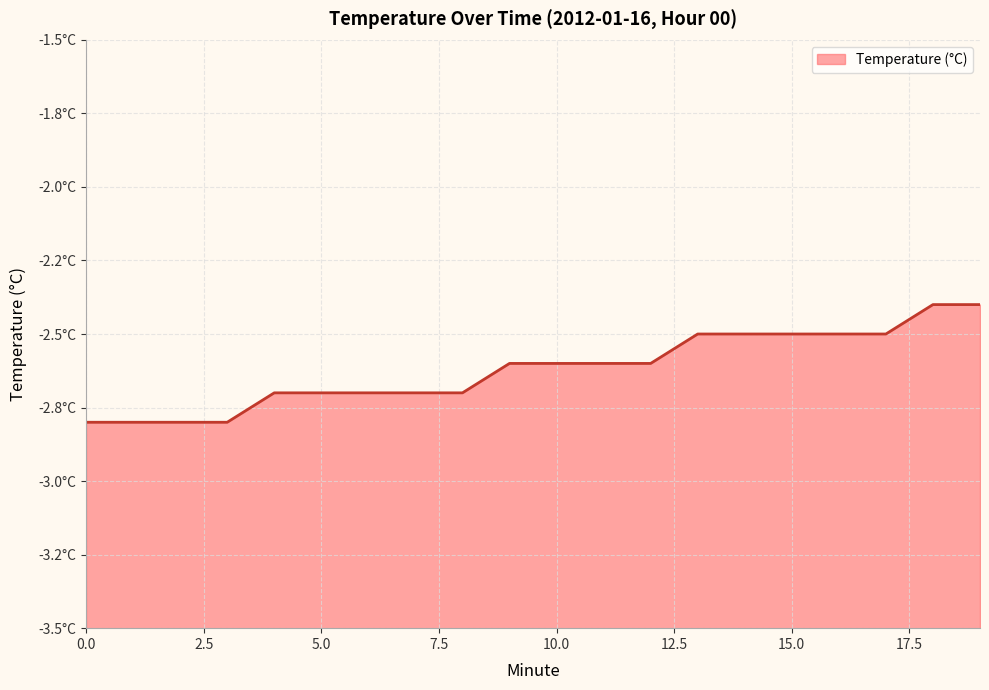

How many lines are shown in the chart?

1